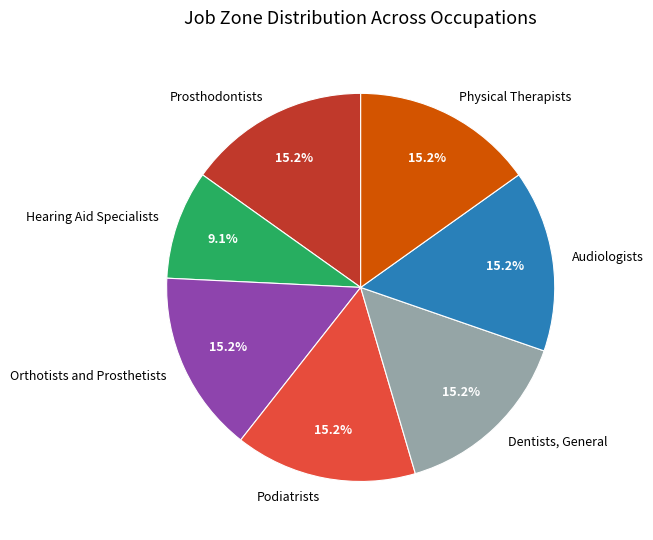

Approximately how many times larger is the value at Prosthodontists compared to Orthotists and Prosthetists?

1.0